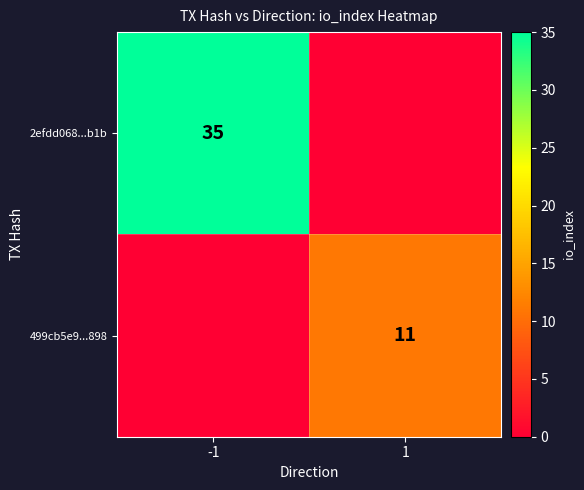

True or false: 499cb5e9...898 has a value of 11 at 1.

True